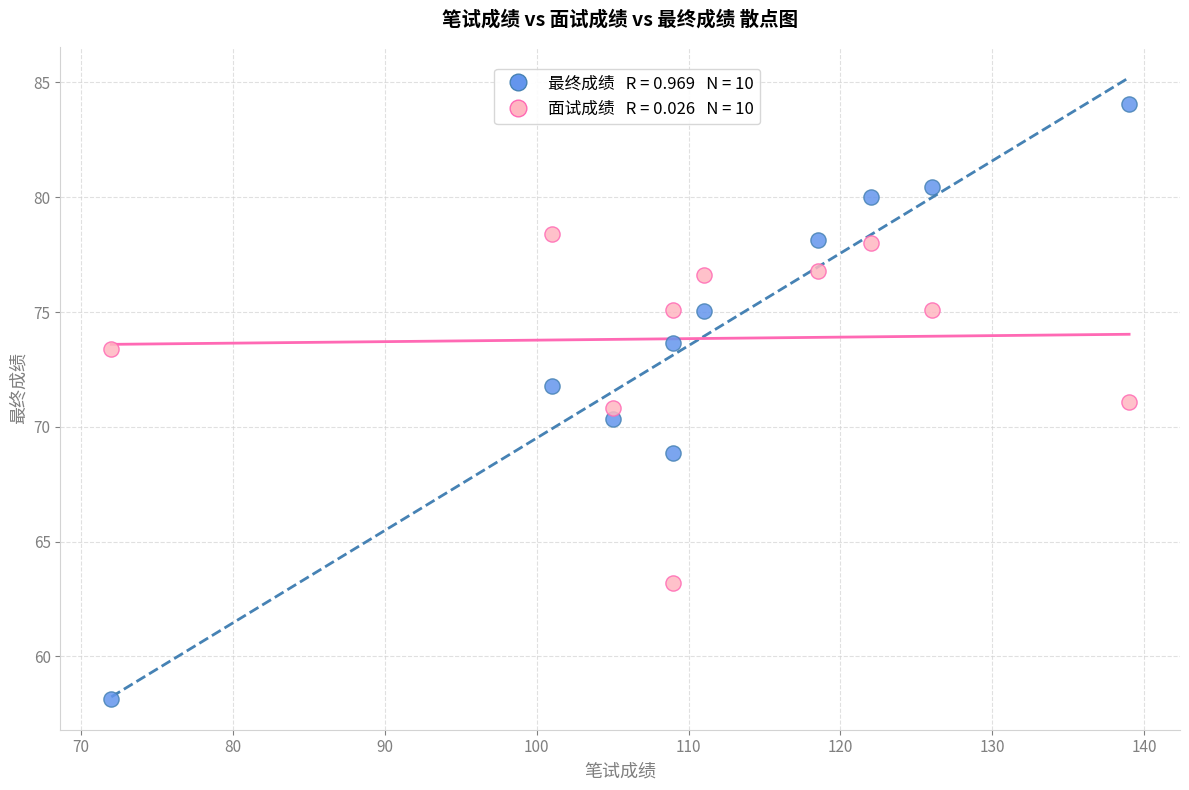

Across all data points, what is the range of Y values (max minus min)?

25.9